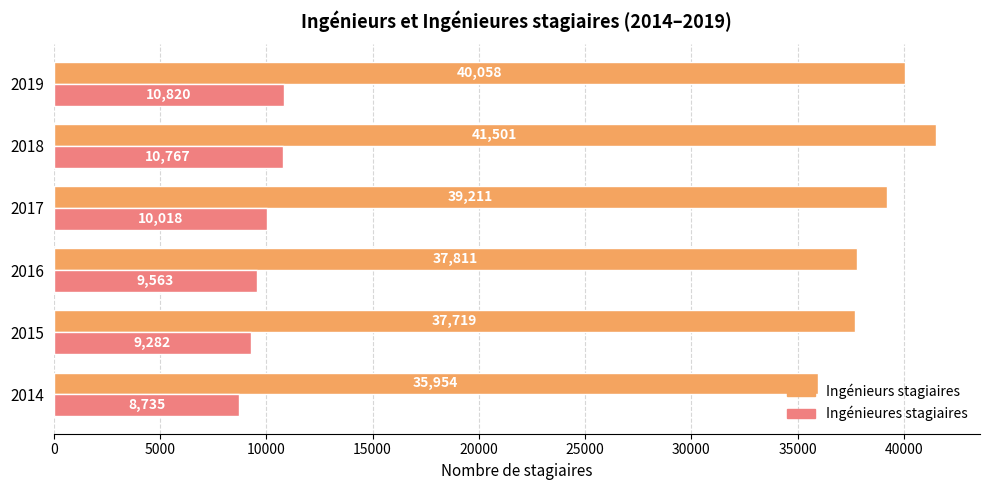

What is the difference between the maximum and second lowest values in the Ingénieures stagiaires series?

1538